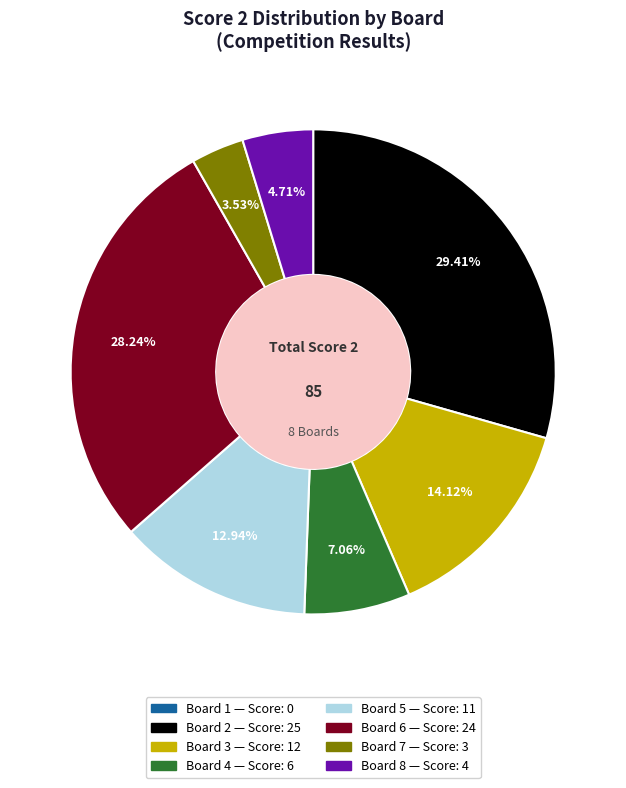

The Board 5 slice represents 20% of the pie. True or false?

False